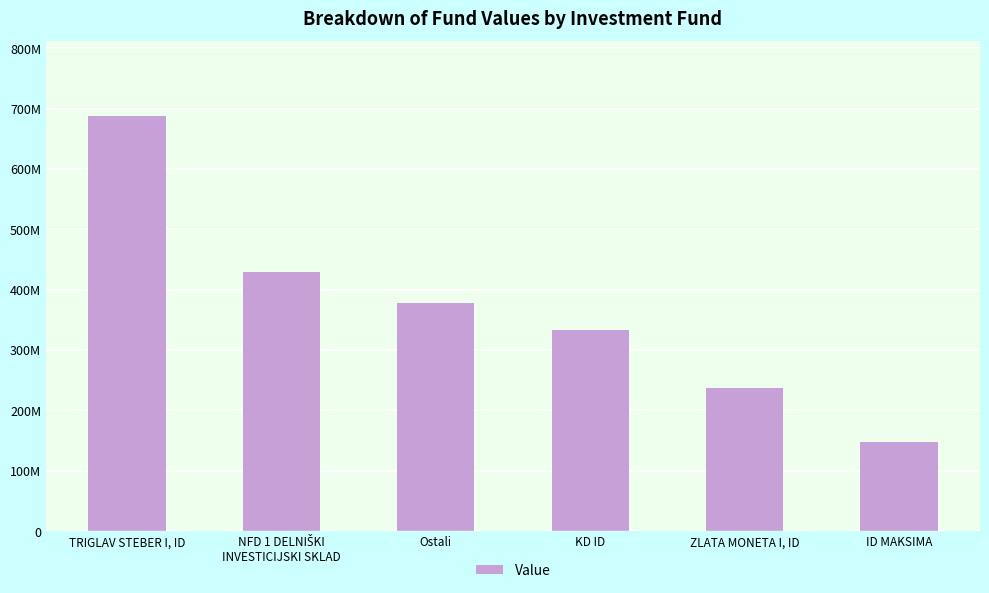

Reading left to right, extract all data points from this chart.

687738869.4	428981127.1	377993402.0	332626723.7	237190657.8	146971073.1